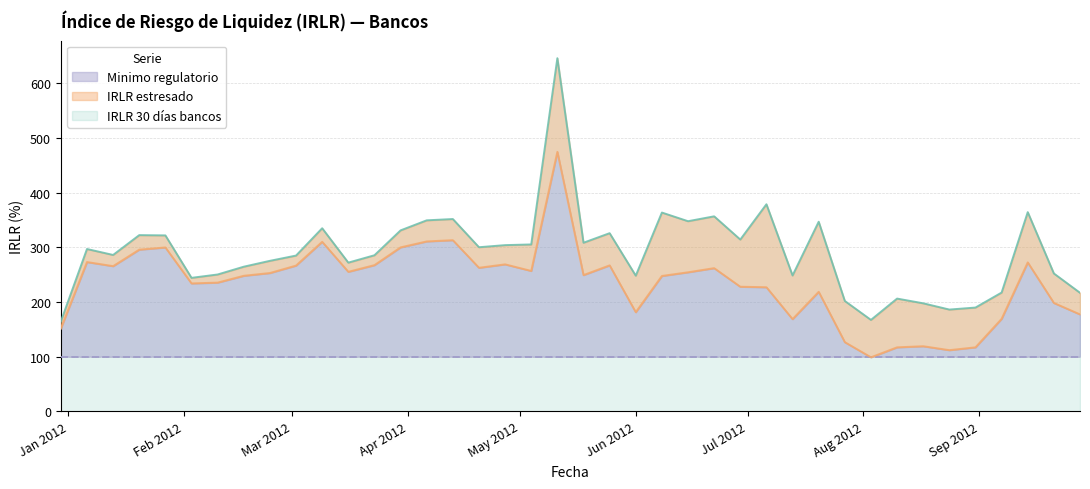

What is the maximum value shown in the chart?

646.2